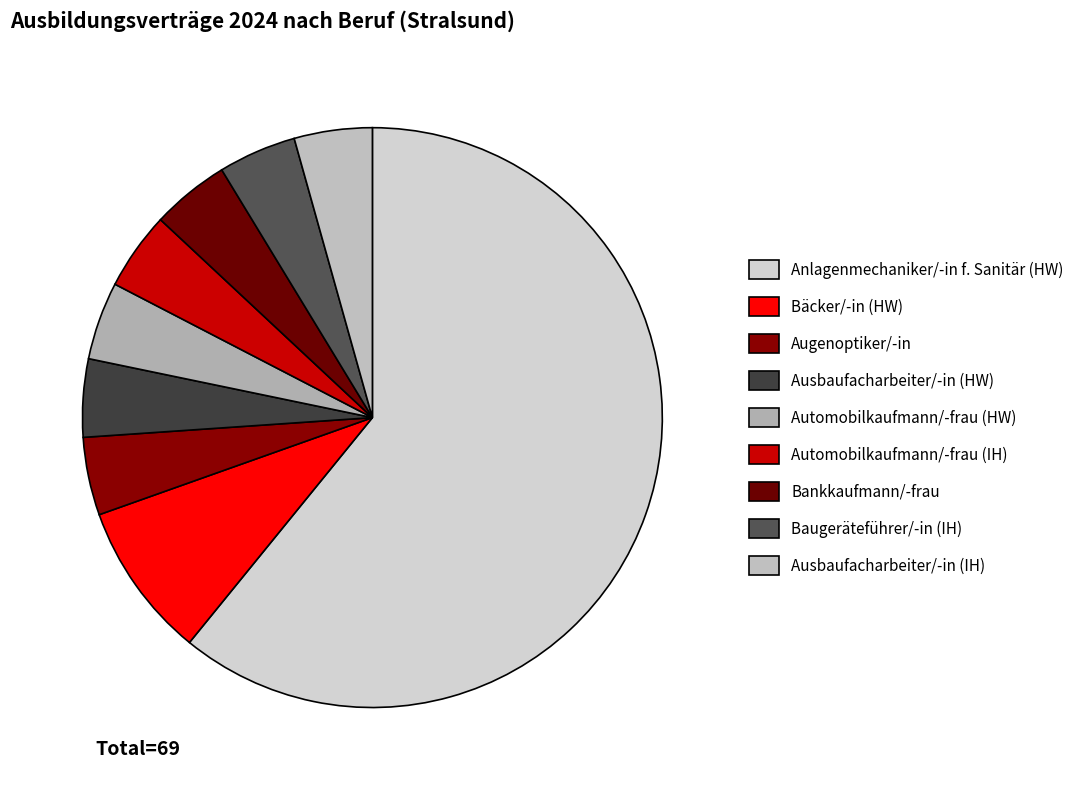

To the nearest percent, what portion does Ausbaufacharbeiter/-in (HW) represent?

4%